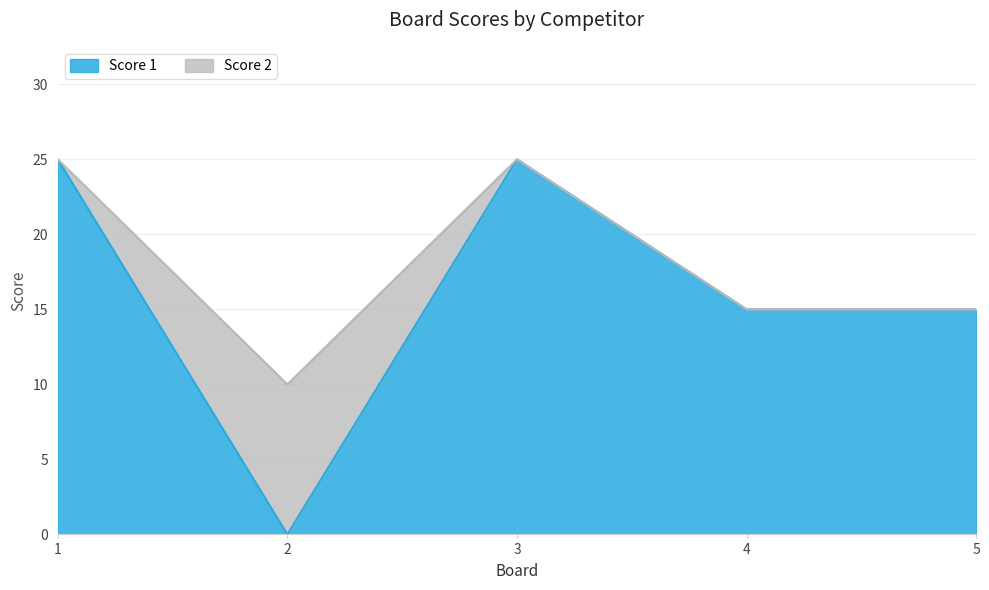

What is the sum of the values at 5 and 1?

40